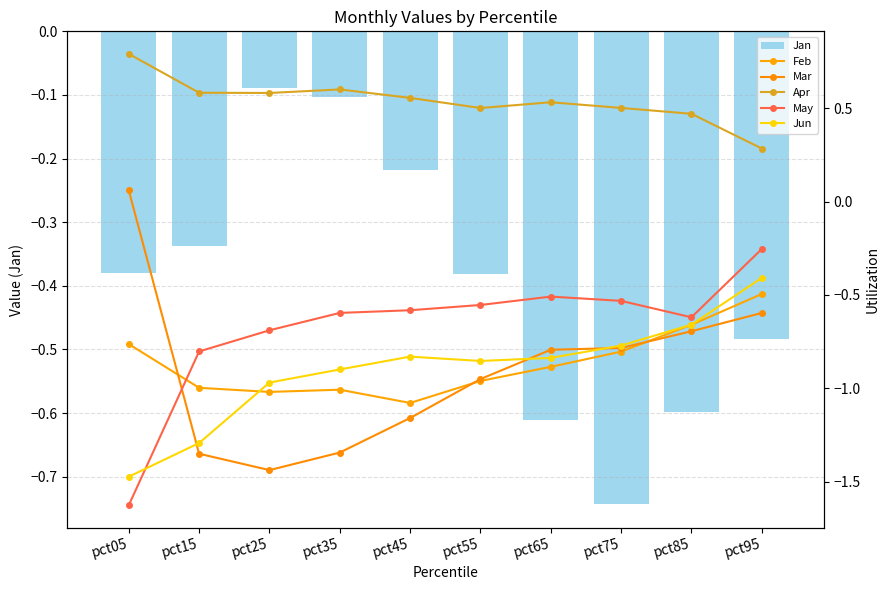

What is the average value of the Feb series?

-0.9